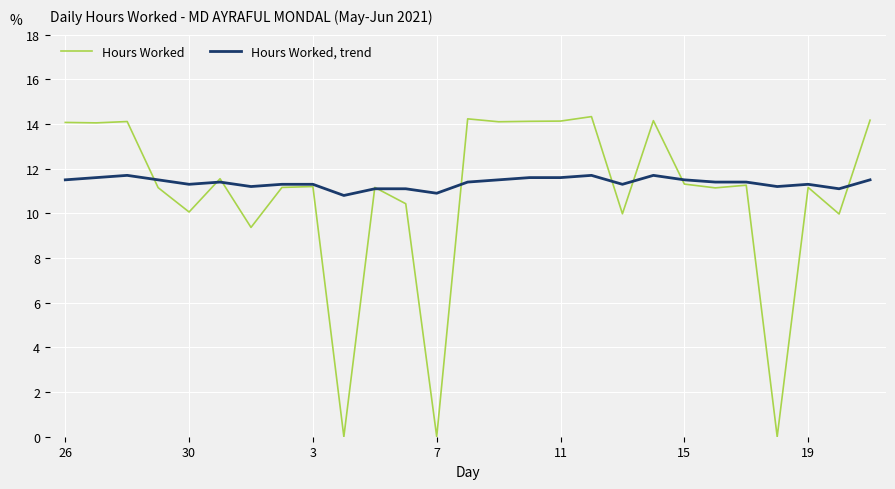

How many distinct data groups are displayed?

2